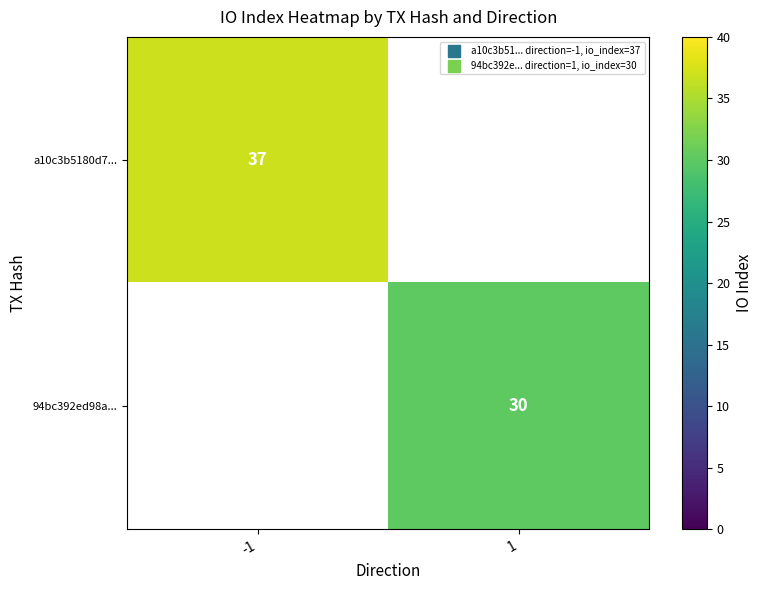

At how many categories does at least one series exceed 36?

1